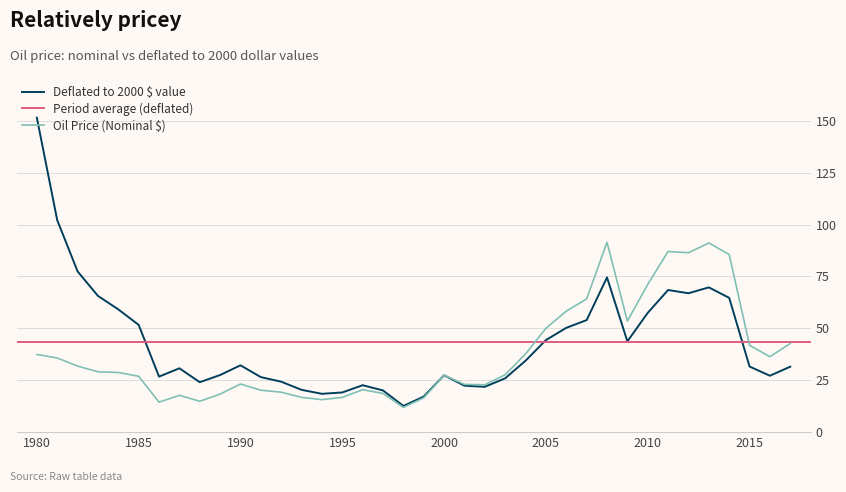

What is the approximate value of Oil Price (Nominal $) at 2013?

91.2